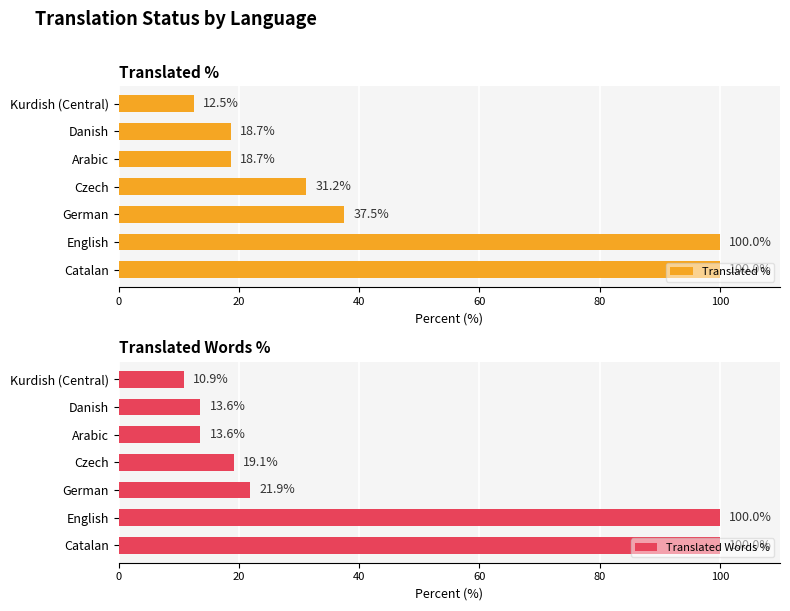

What is the sum of the Translated Words % values at Czech and Kurdish (Central)?

30.0